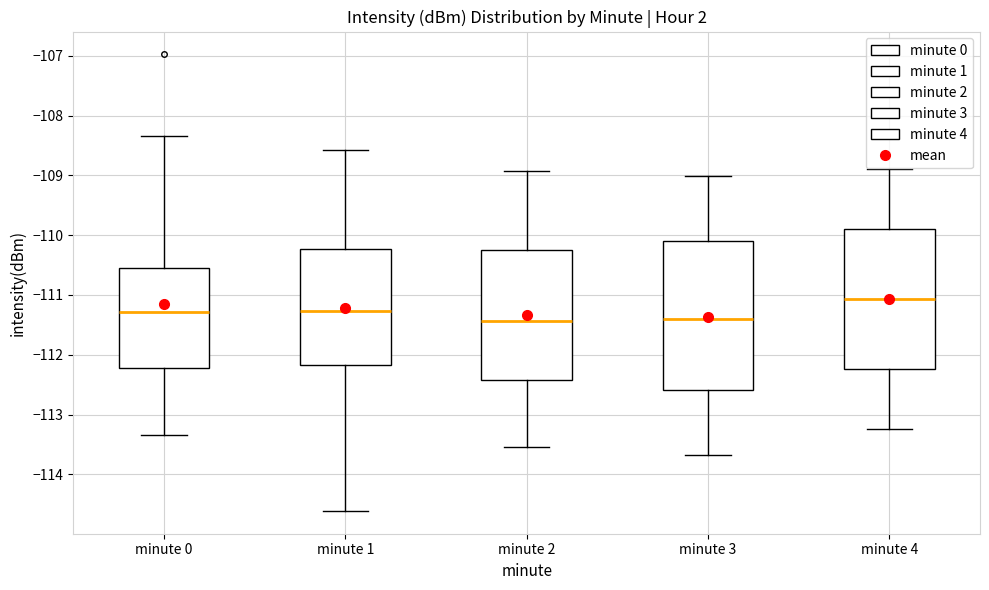

Which box has the highest median line?

minute 4